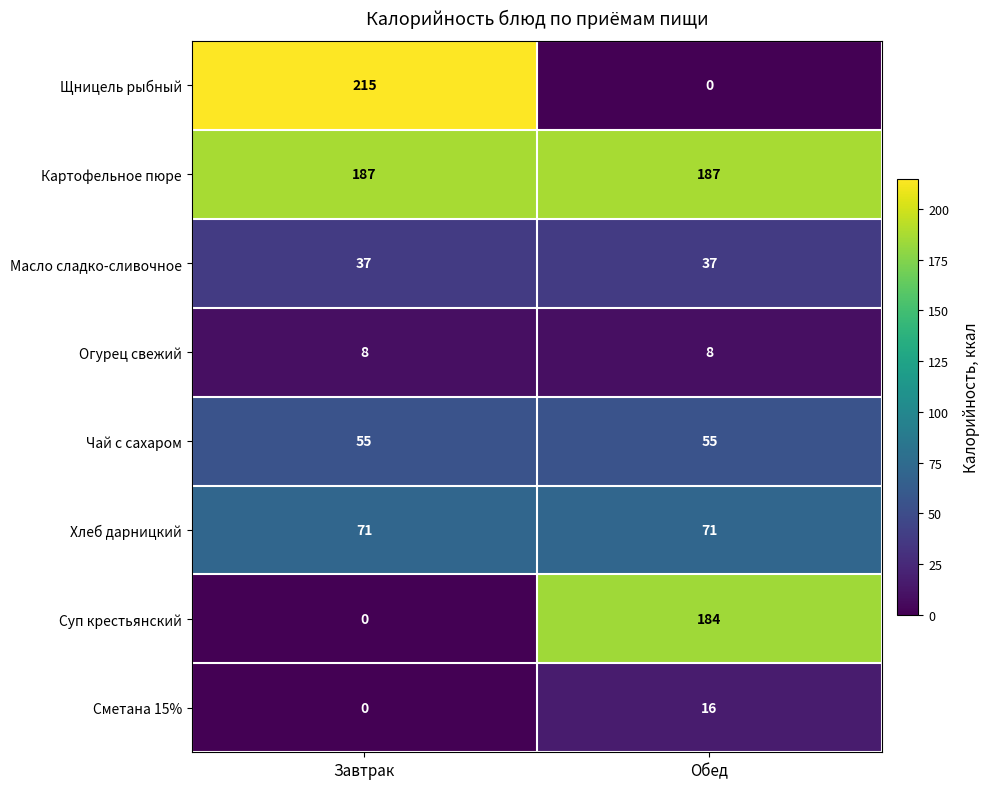

What is the average value of the Суп крестьянский series?

92